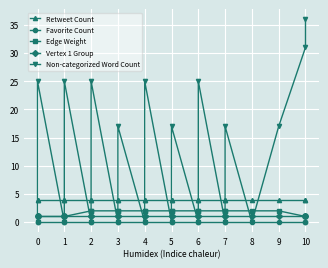

Which series ends up on top after the final intersection of Vertex 1 Group and Non-categorized Word Count?

Non-categorized Word Count